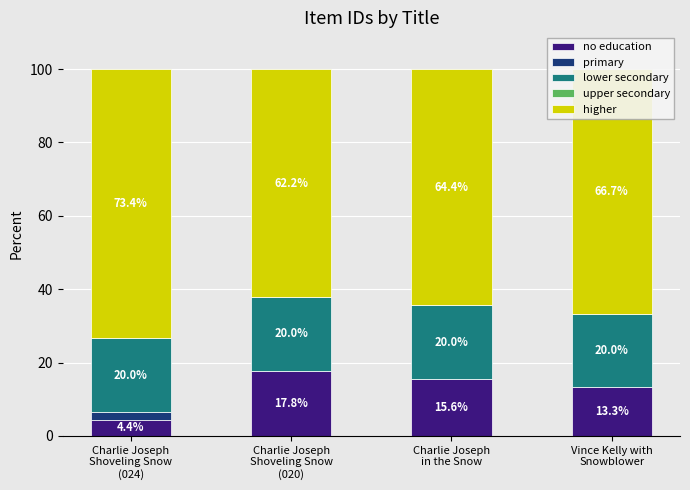

How many categories are shown in the chart?

4